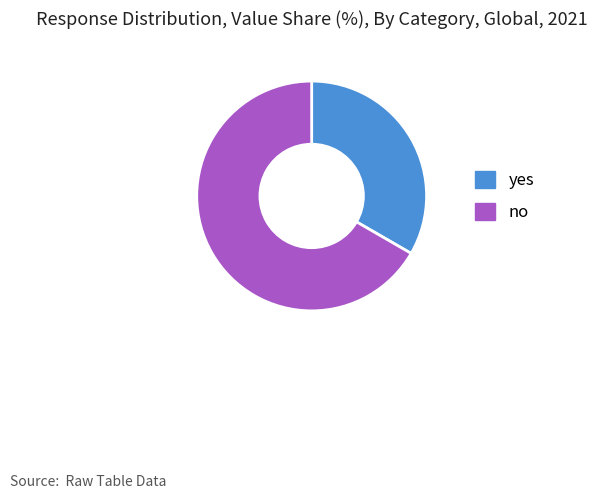

Count the number of slices in the pie.

2